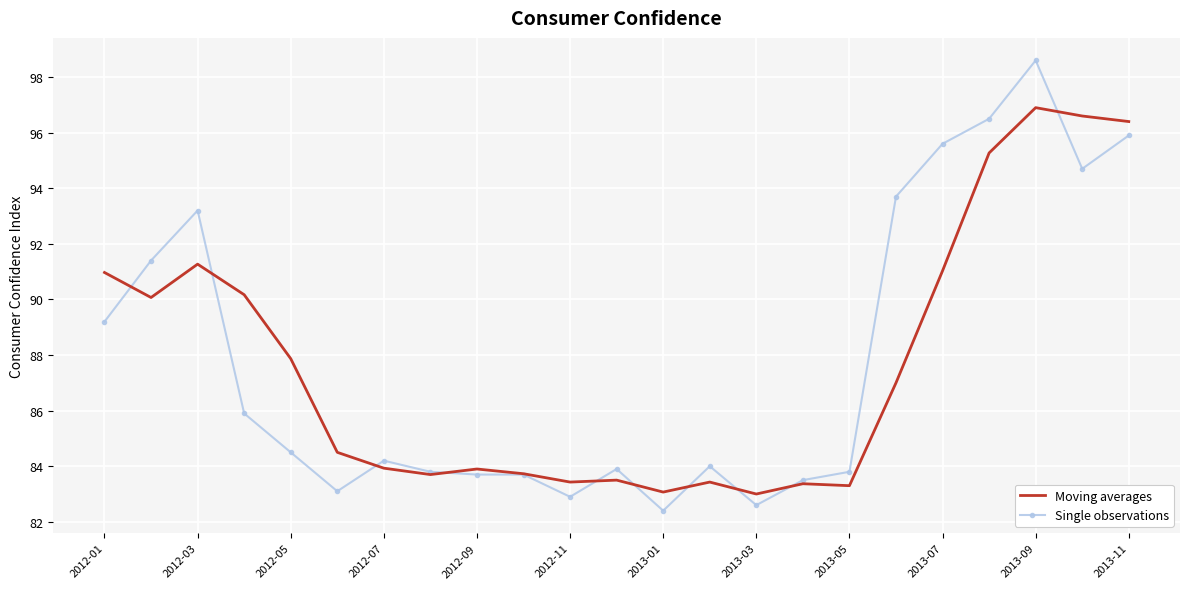

What is the smallest value displayed?

82.4